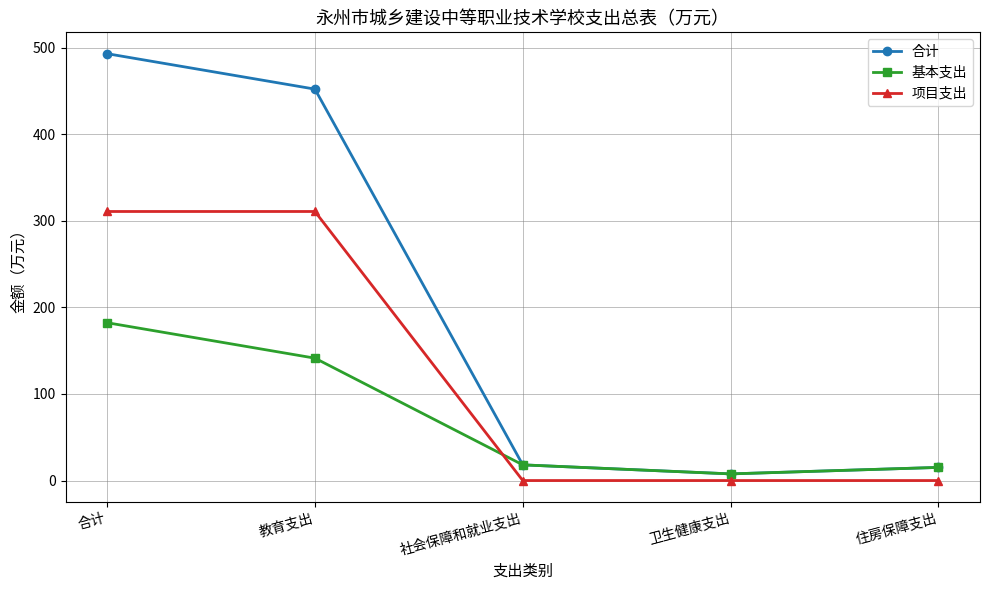

What position from the right is 卫生健康支出?

2